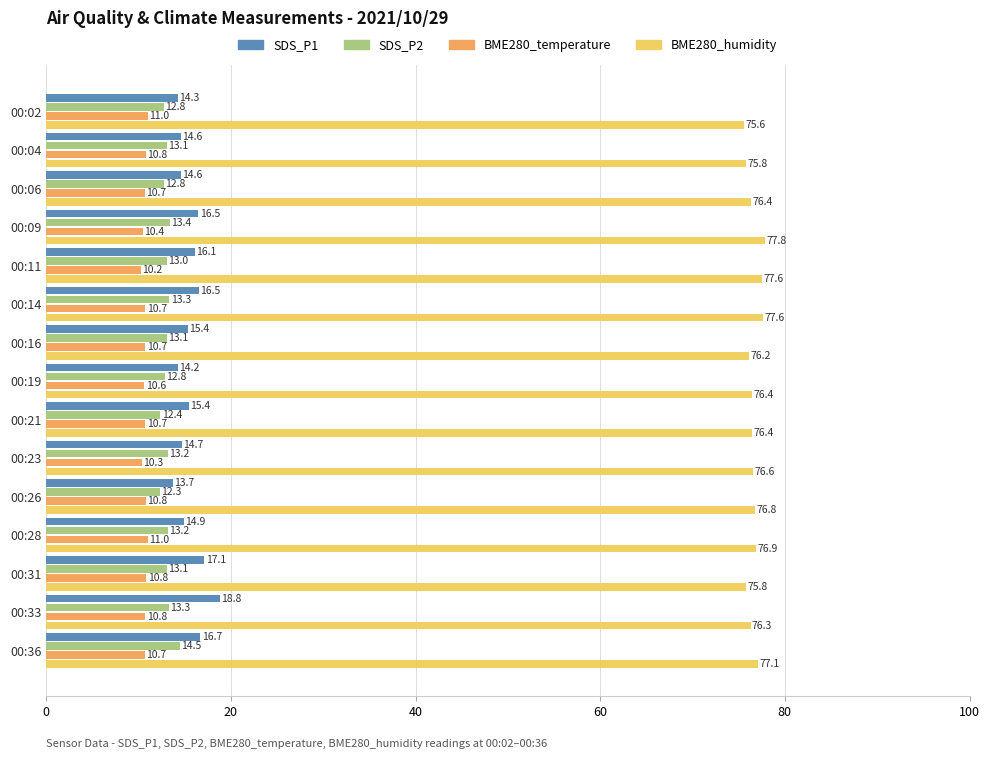

True or false: SDS_P1 has a value of 14.6 at 00:04.

True